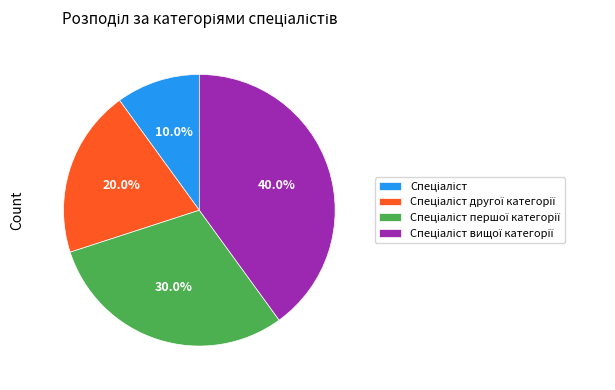

Is there a majority slice in this chart?

No